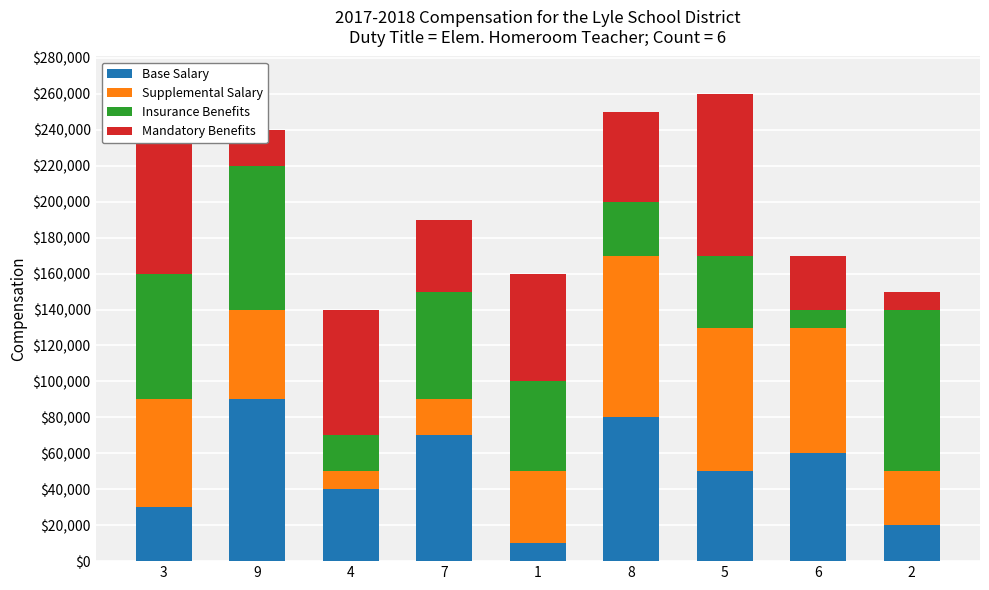

What is the highest value of the Base Salary series?

90000